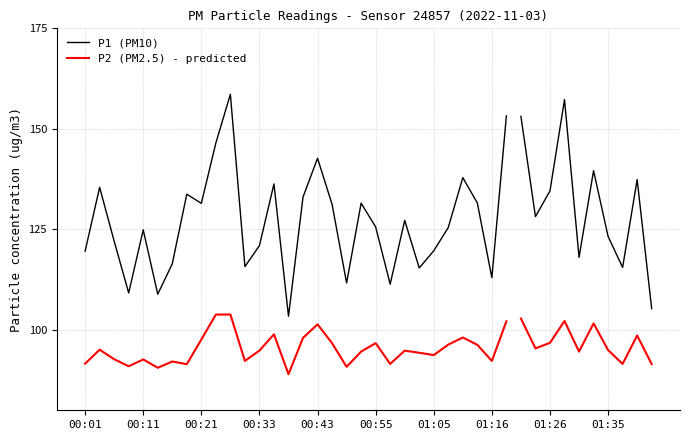

True or false: P2 (PM2.5) - predicted and P1 (PM10) cross at least once.

False